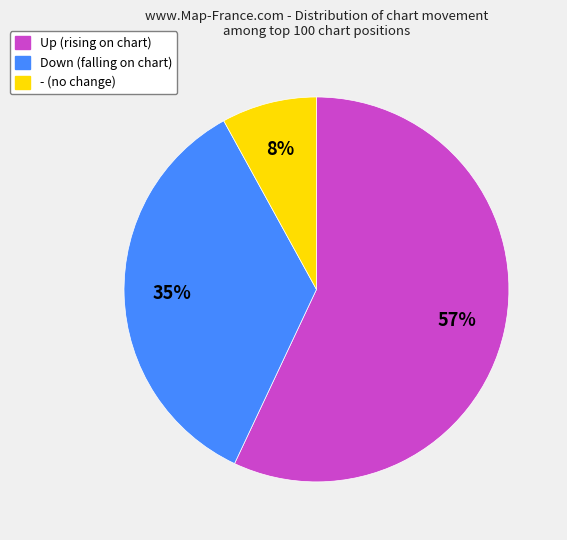

To the nearest percent, what is the difference between the largest and smallest slice percentages?

49%